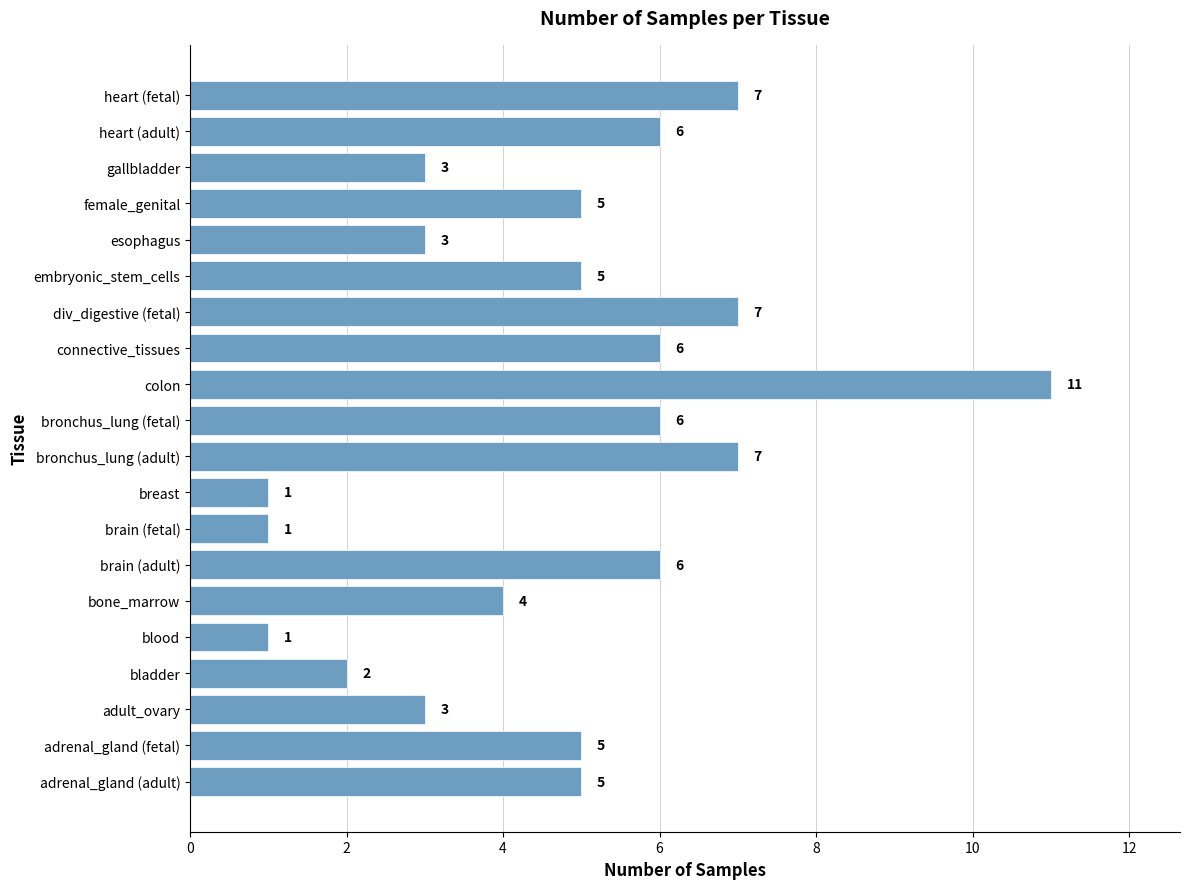

The value at connective_tissues is 10. True or false?

False